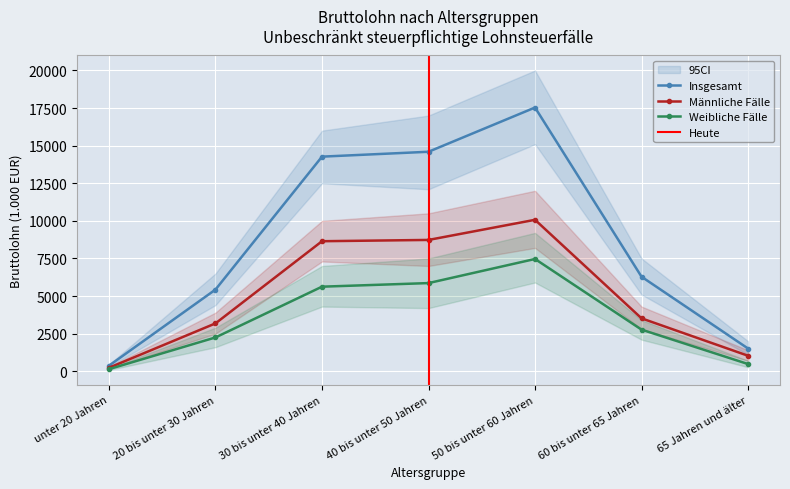

Is the value of Männliche Fälle Bruttolohn (1.000 EUR) at 40 bis unter 50 Jahren greater than the value of Weibliche Fälle Bruttolohn (1.000 EUR) at 40 bis unter 50 Jahren?

Yes